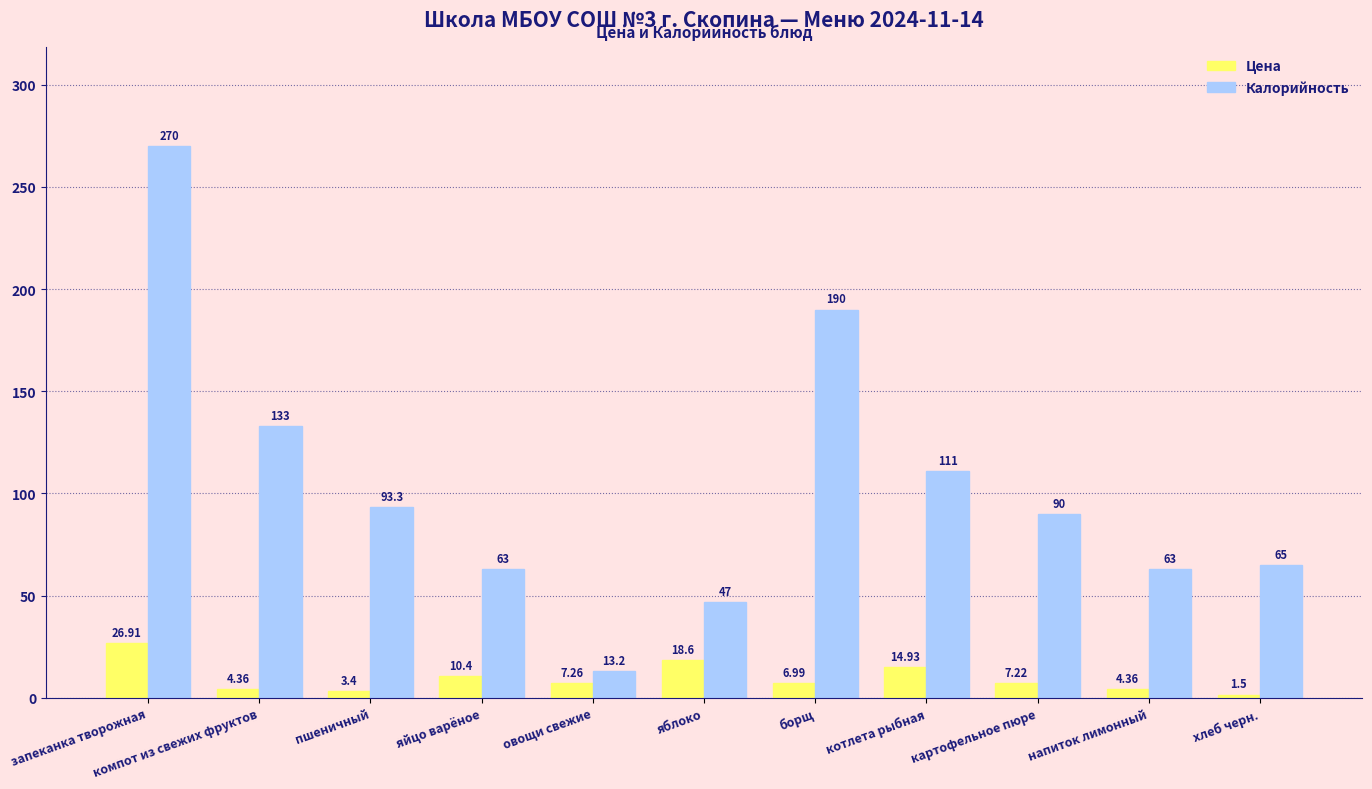

True or false: Калорийность has a value of 58.4 at борщ.

False